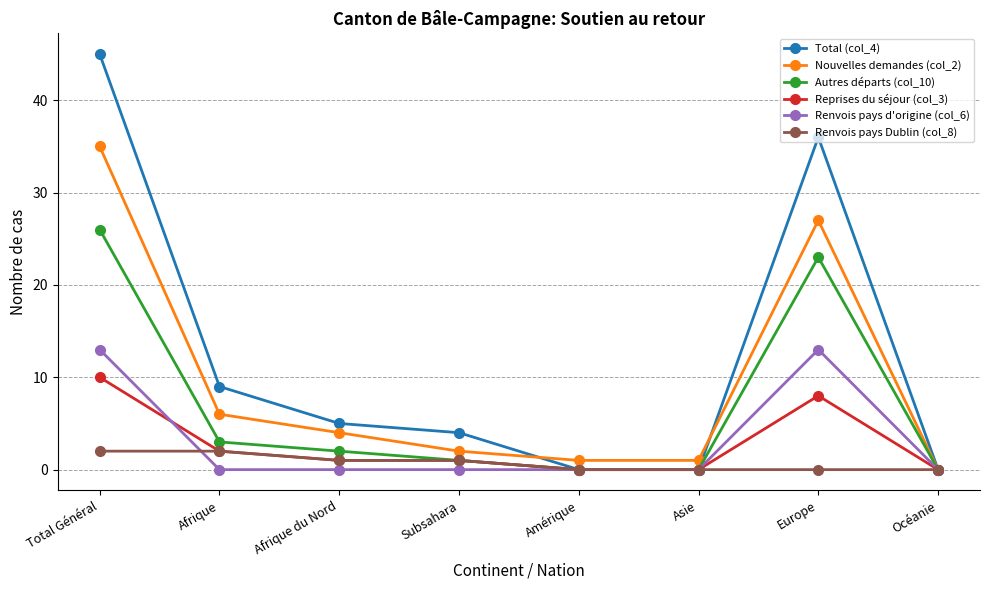

How many data points in Renvois pays Dublin (col_8) are less than 1?

4